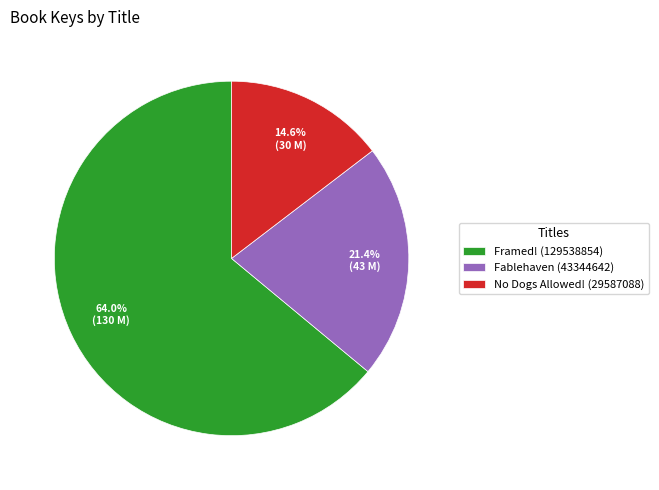

What is the total percentage of Framed! (129538854) and Fablehaven (43344642)?

85.4%